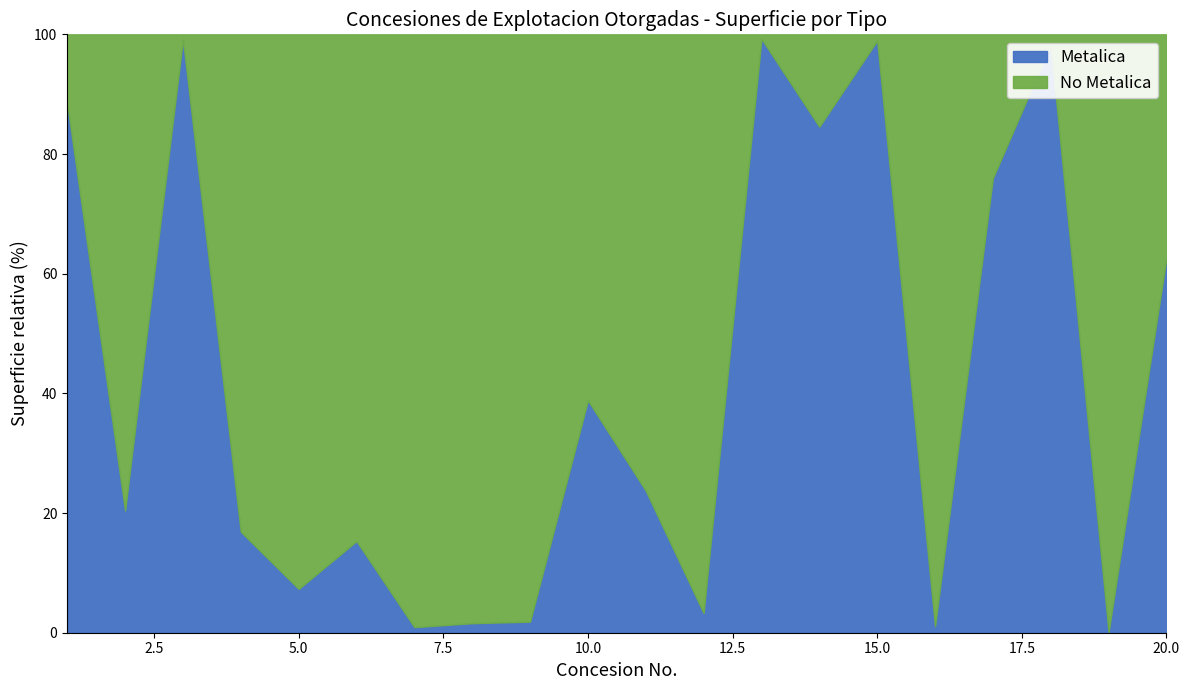

Reading left to right, extract all data points from this chart.

Metalica: 1=26400	2=2245	3=28645	4=197	5=180	6=235	7=48	8=73	9=17	10=635	11=56	12=8	13=6400	14=400	15=1620	16=7	17=177	18=448	19=7	20=670
No Metalica: 1=3455	2=8750	3=252	4=970	5=2280	6=1300	7=5088	8=4512	9=900	10=1000	11=180	12=235	13=48	14=73	15=17	16=635	17=56	18=8	19=6400	20=400